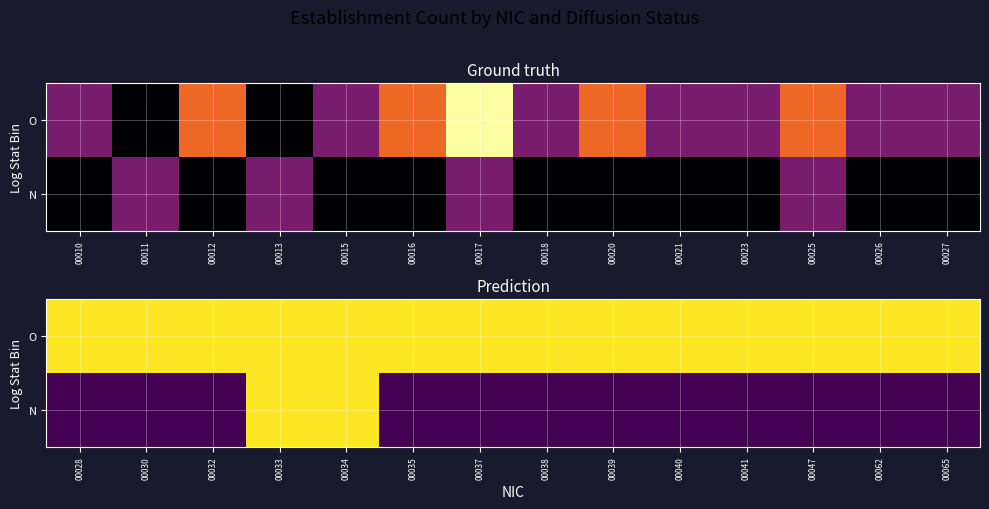

What is the total value across all series at 00062?

1